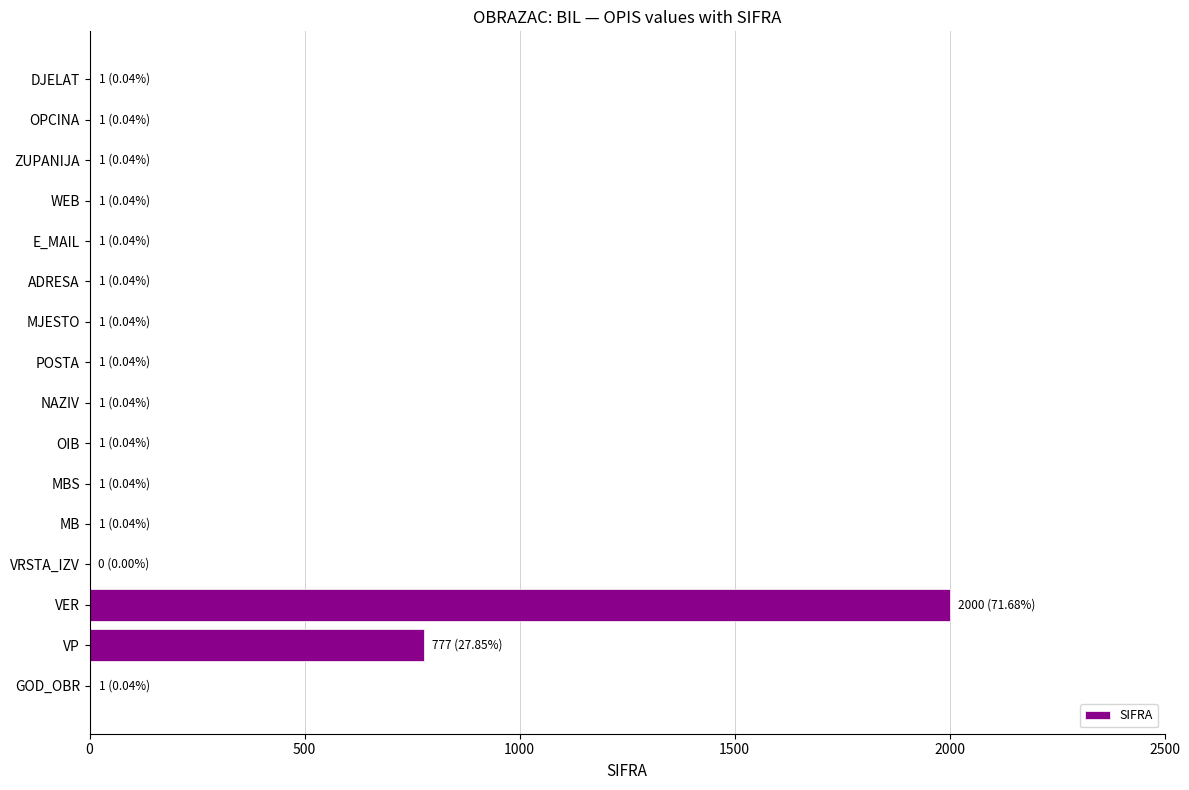

Does the chart contain stacked bars?

No